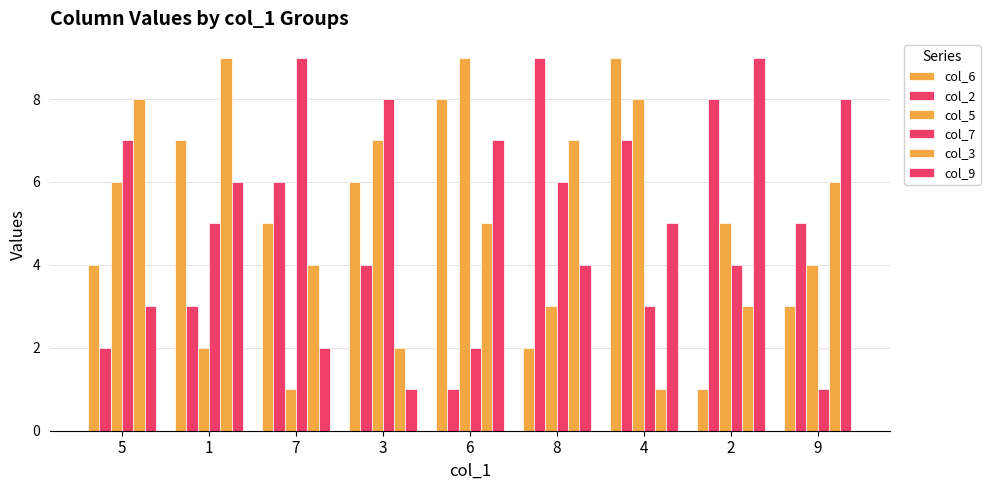

How many bars are there in total?

54